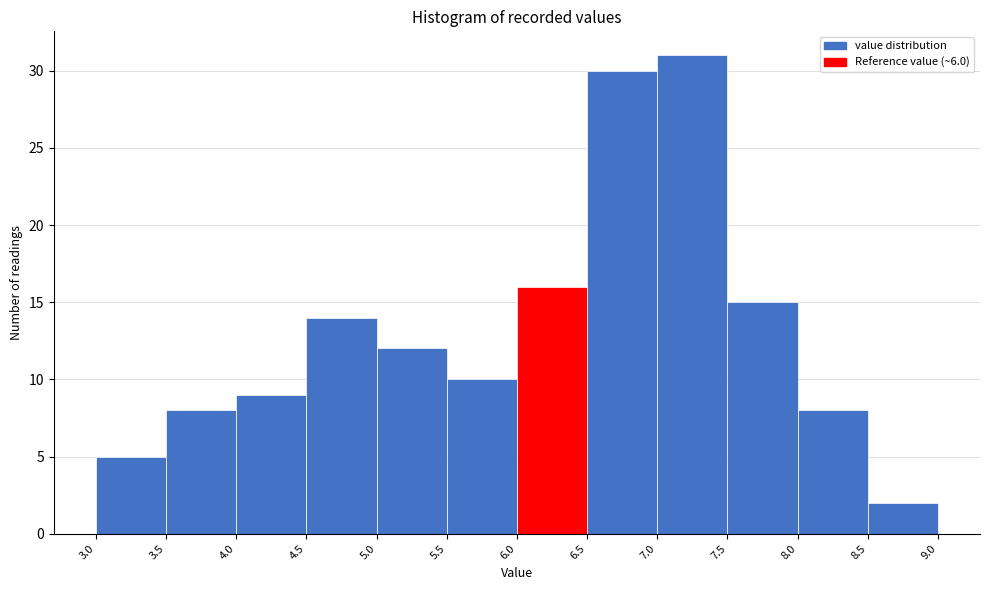

Reading left to right, list every bar in this chart as the range it spans on the x-axis followed by its height. The values are not printed on the chart, so give them approximately, as read against the axis.

3.0 to 3.5: 5
3.5 to 4.0: 8
4.0 to 4.5: 9
4.5 to 5.0: 14
5.0 to 5.5: 12
5.5 to 6.0: 10
6.0 to 6.5: 16
6.5 to 7.0: 30
7.0 to 7.5: 31
7.5 to 8.0: 15
8.0 to 8.5: 8
8.5 to 9.0: 2